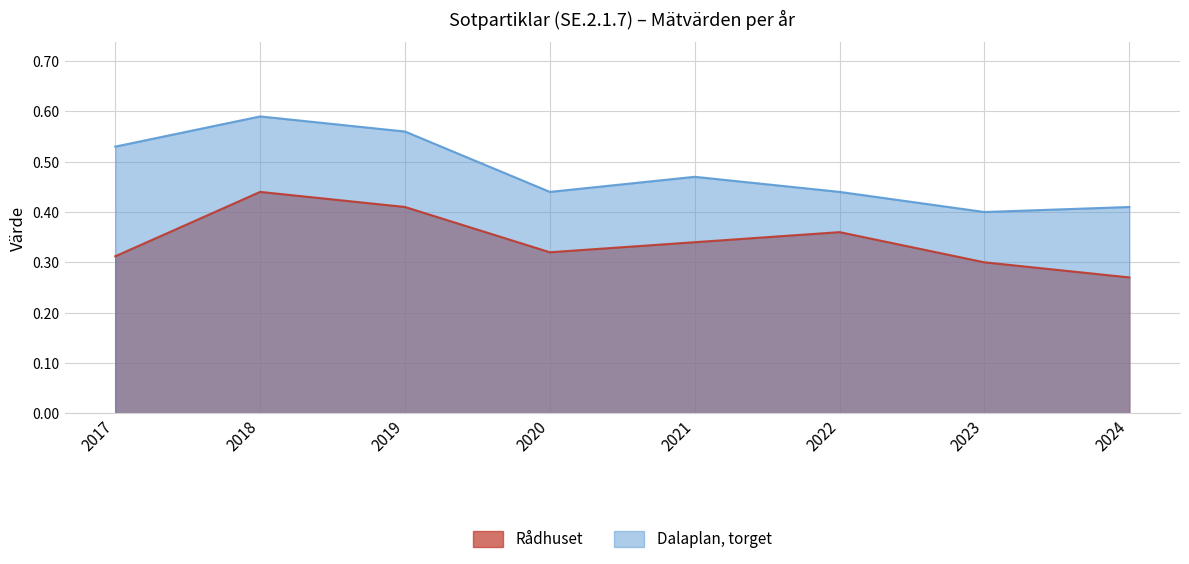

What is the difference between the highest and lowest values at 2019?

0.2